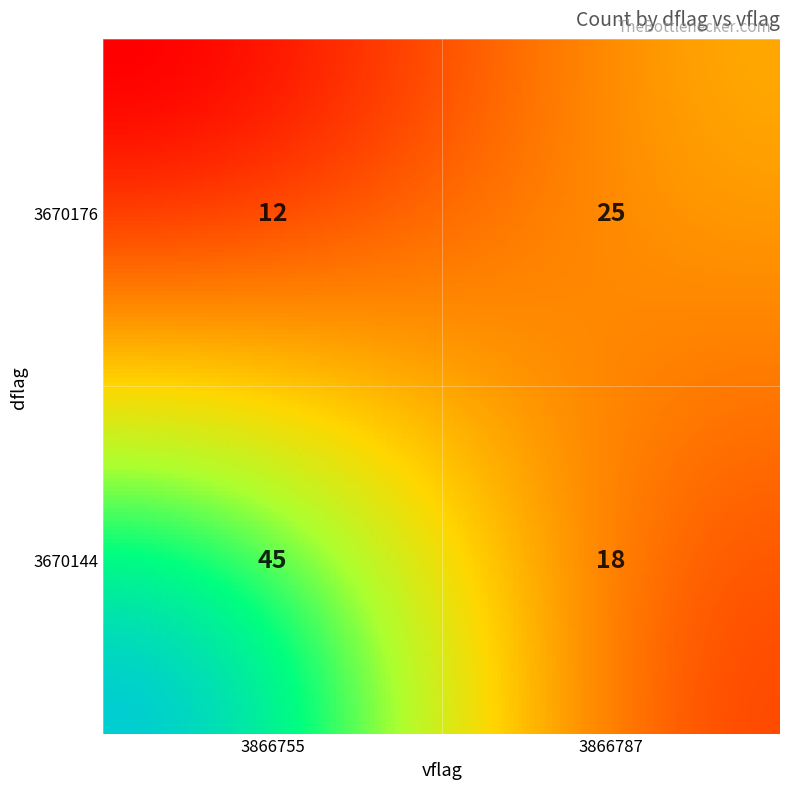

What is the sum of the values at 3670144_3866755 and 3670176_3866755?

57